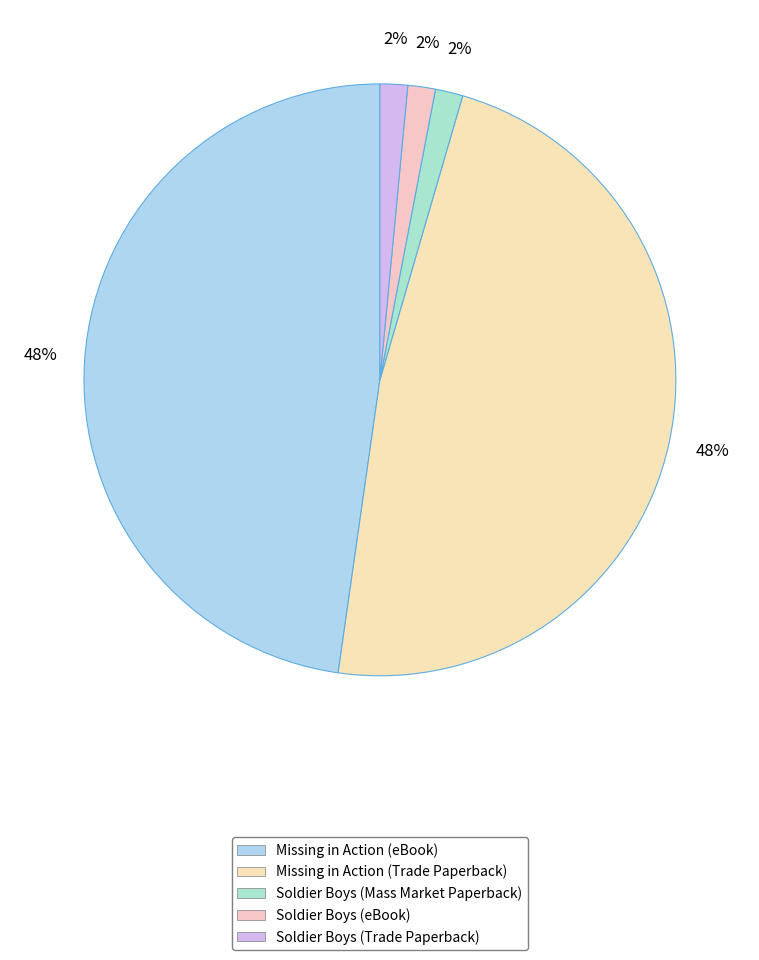

Do Missing in Action (Trade Paperback) and Missing in Action (eBook) together represent more than half of the pie?

Yes